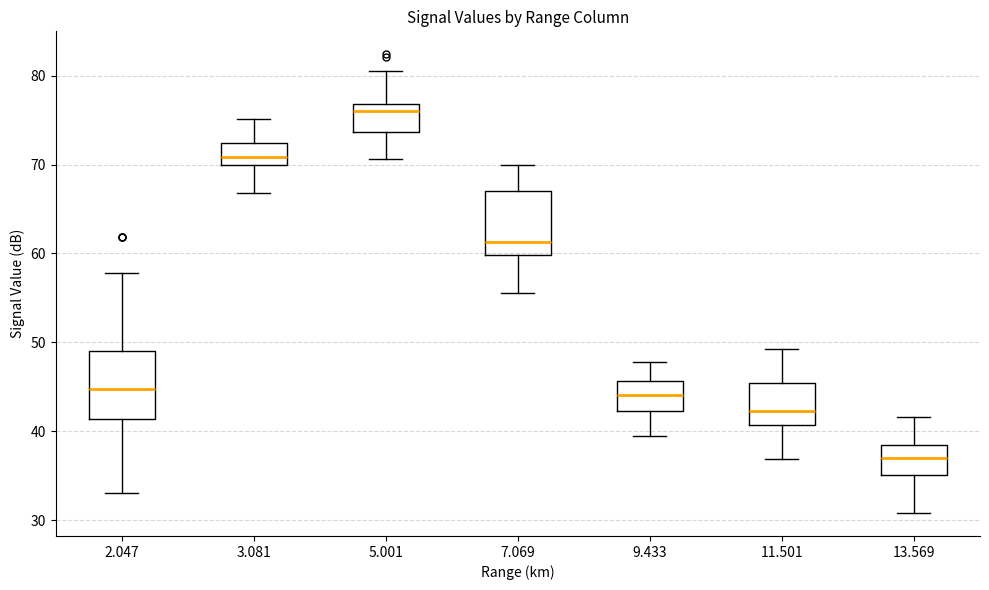

Which box's median line is the lowest?

13.569